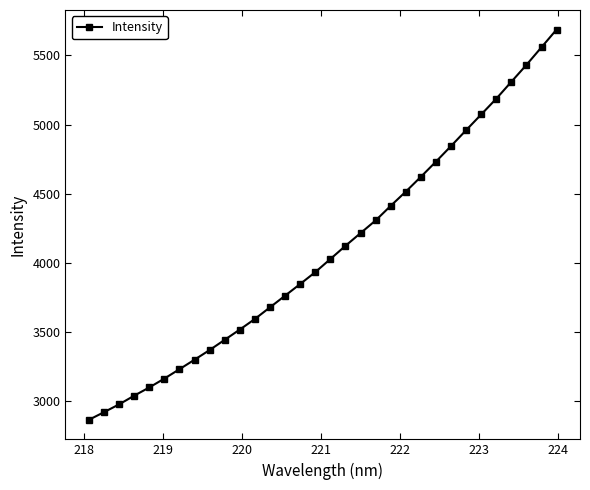

What is the smallest value displayed?

2864.4